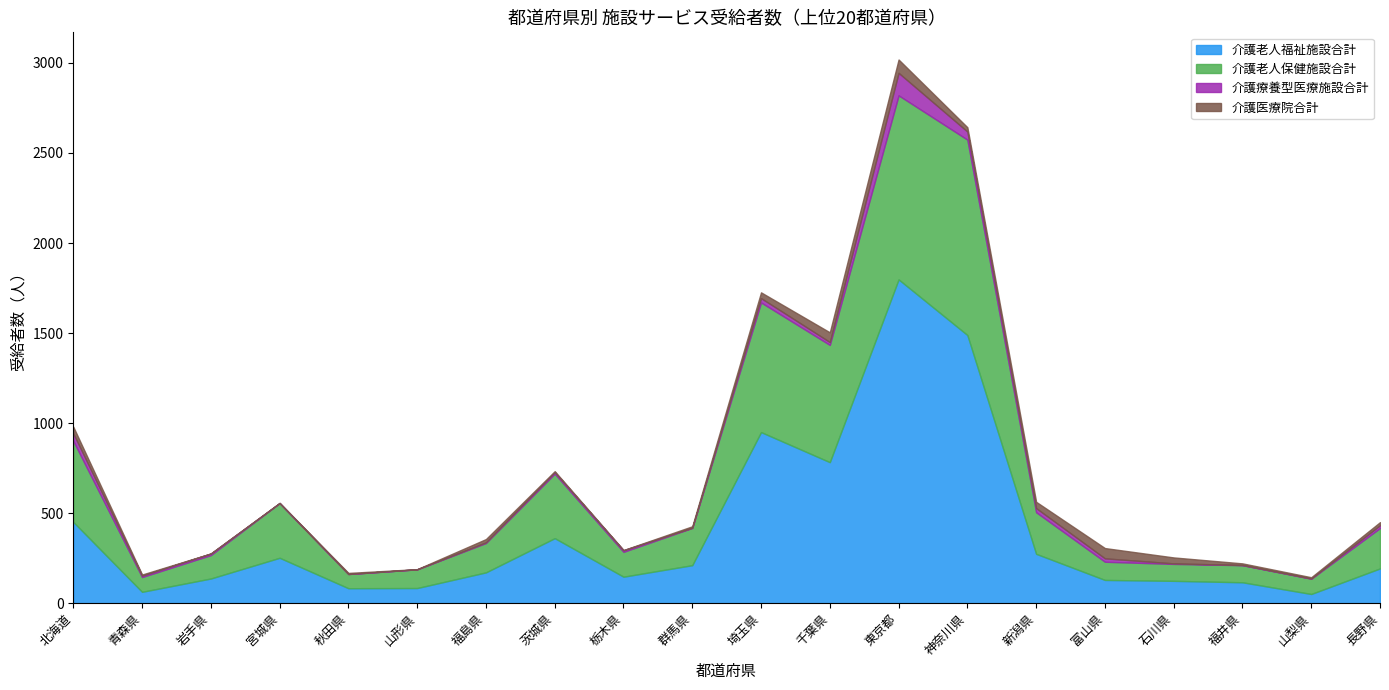

Count the number of categories in the chart.

20